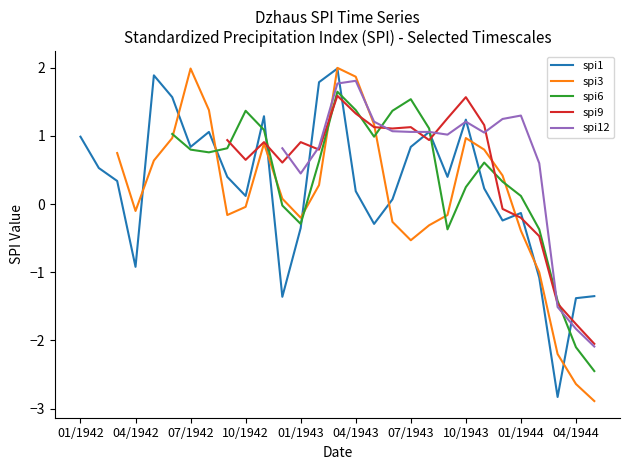

In spi6, how many points are lower than both neighbors (excluding endpoints)?

4